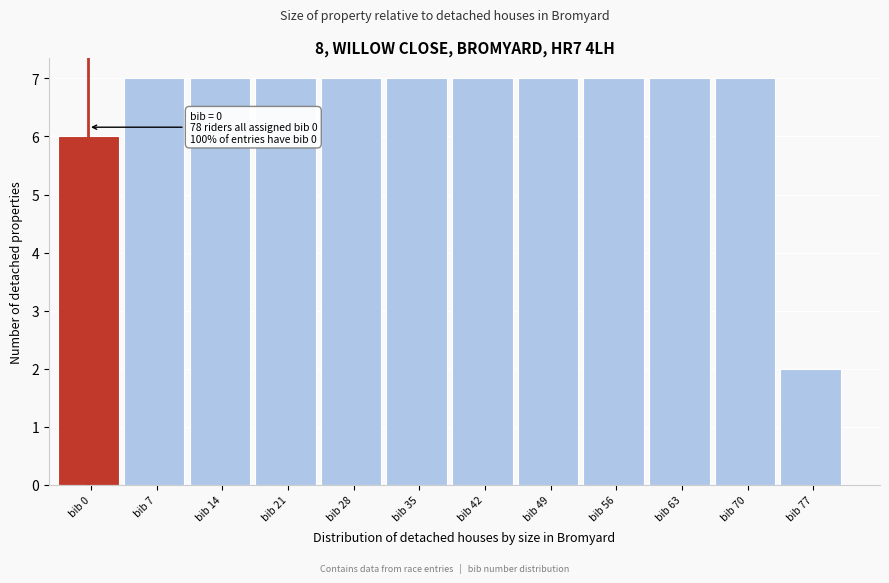

Reading left to right, list all the values displayed in this chart.

6	7	7	7	7	7	7	7	7	7	7	2